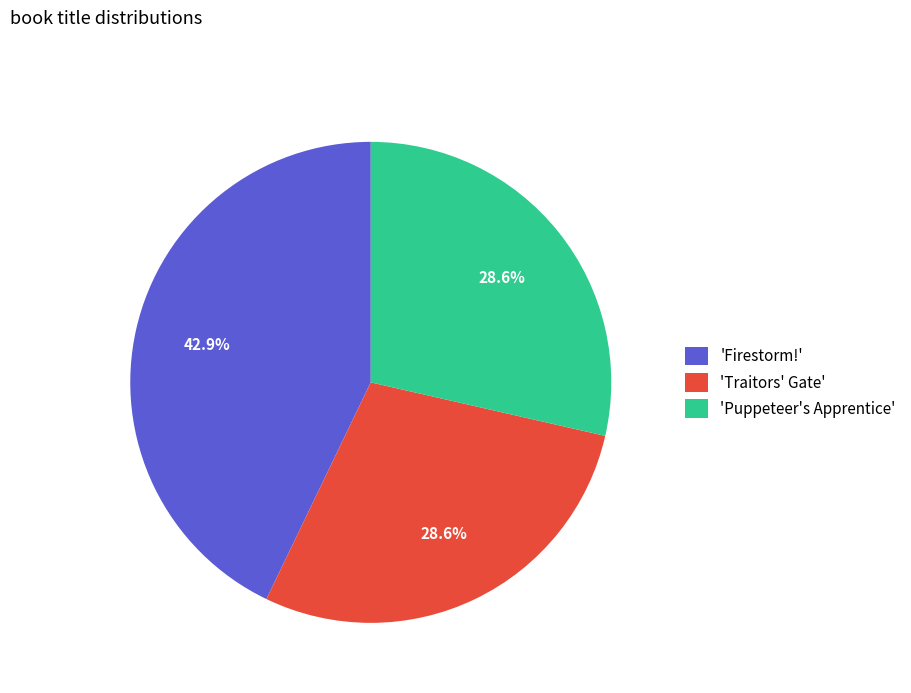

Which category has the biggest portion of the pie?

'Firestorm!'